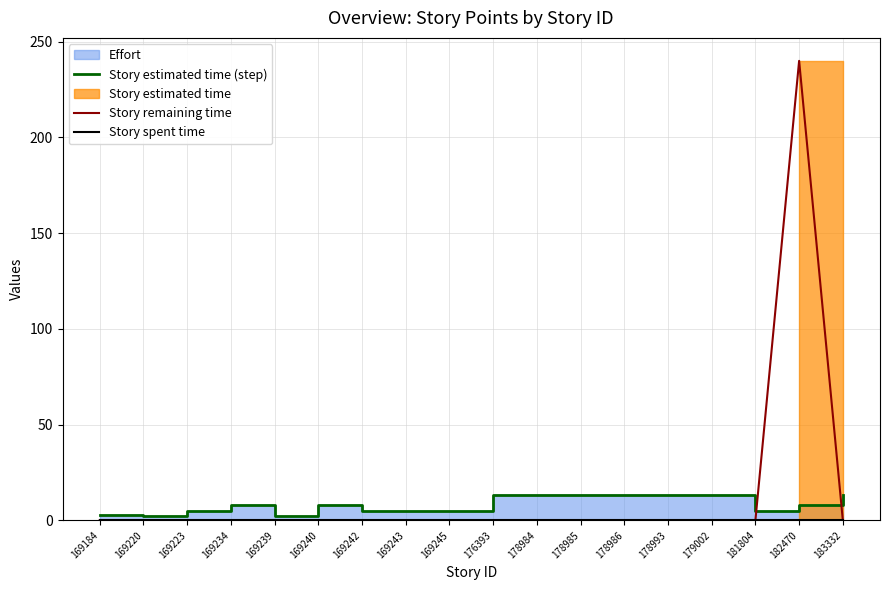

Reading left to right, what are all the values shown in this chart?

Story estimated time (step): 3	2	5	8	2	8	5	5	5	13	13	13	13	13	13	5	8	13
Story remaining time: 0	0	0	0	0	0	0	0	0	0	0	0	0	0	0	0	240	0
Story spent time: 0	0	0	0	0	0	0	0	0	0	0	0	0	0	0	0	0	0